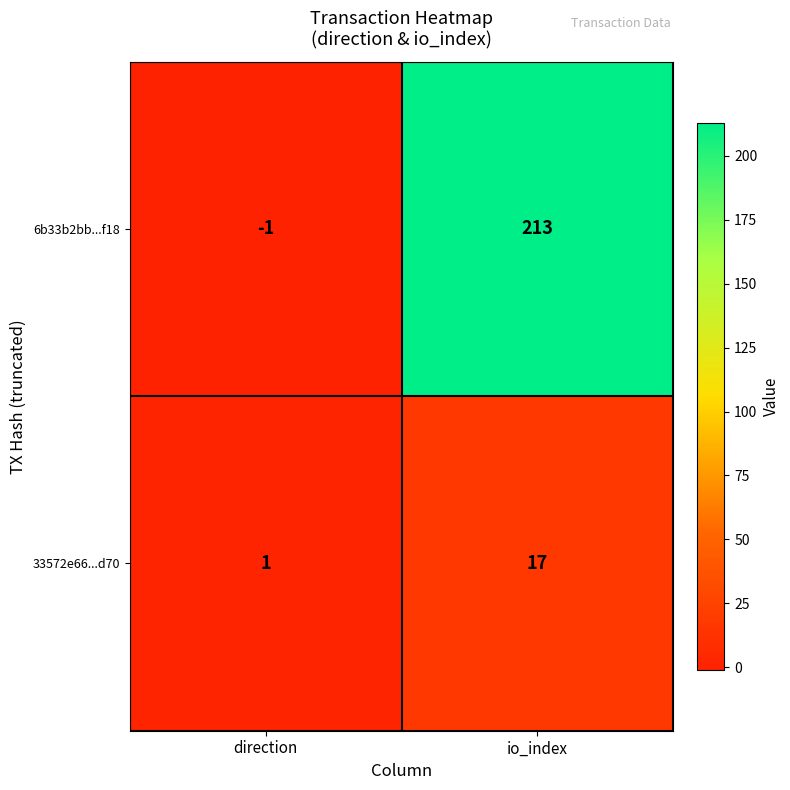

At which label is 33572e66...d70 closest to 9?

direction